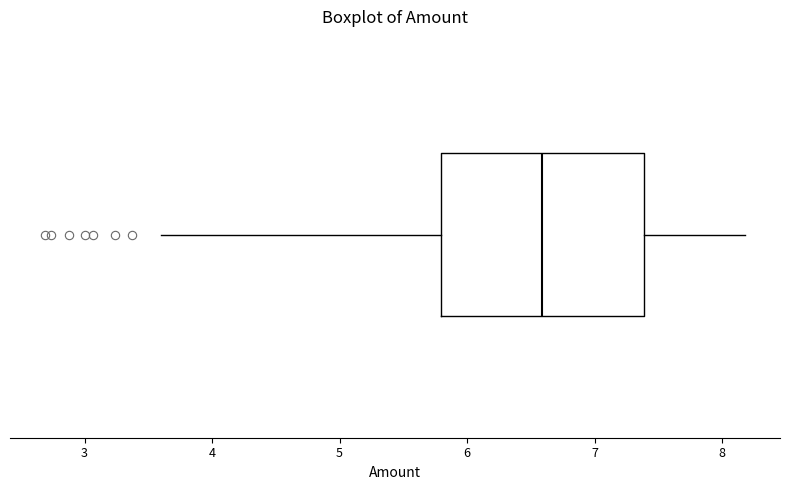

Transcribe this box plot: give where the median line is, the range the box spans, and where the two whiskers end, as read against the x-axis. The values are not printed on the chart, so give them approximately, as read against the axis.

median 6.6, box 5.8 to 7.4, whiskers 3.6 to 8.2